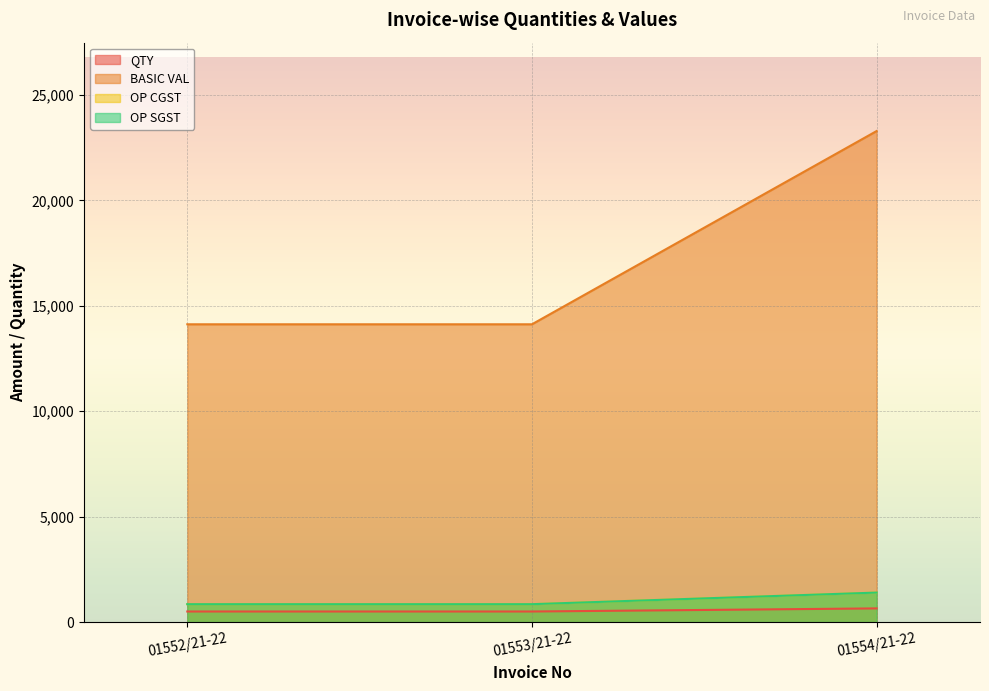

At which label is OP CGST closest to 1122?

01552/21-22